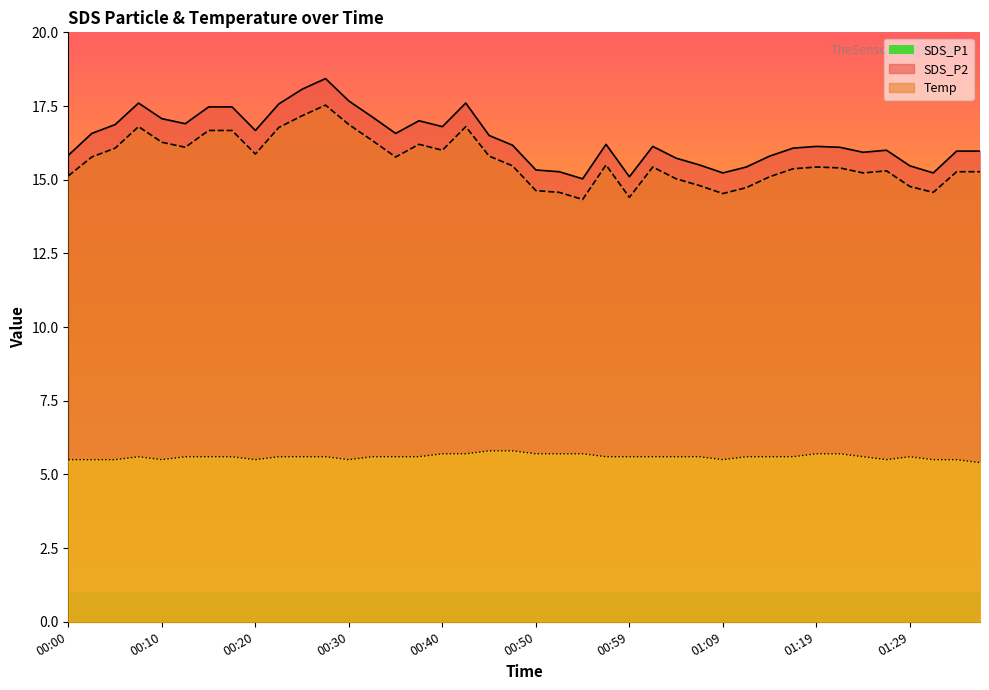

What are all the series names shown in the legend?

SDS_P1, SDS_P2, Temp